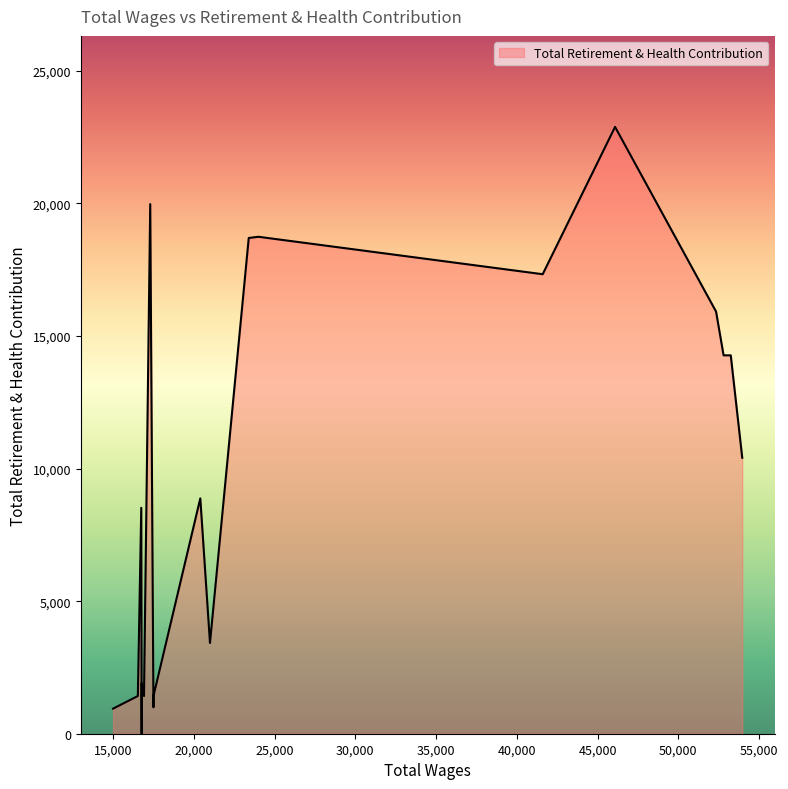

Reading left to right, what are all the values shown in this chart?

53955.0=10410	53244.0=14272	52800.0=14272	52334.0=15924	46081.0=22888	41600.0=17332	24000.0=18744	23400.0=18699	21000.0=3423	20400.0=8877	17500.0=996	17500.0=1423	17300.0=19975	16915.0=1423	16769.0=1146	16769.0=0	16769.0=1895	16745.0=8521	16534.0=1423	15000.0=946